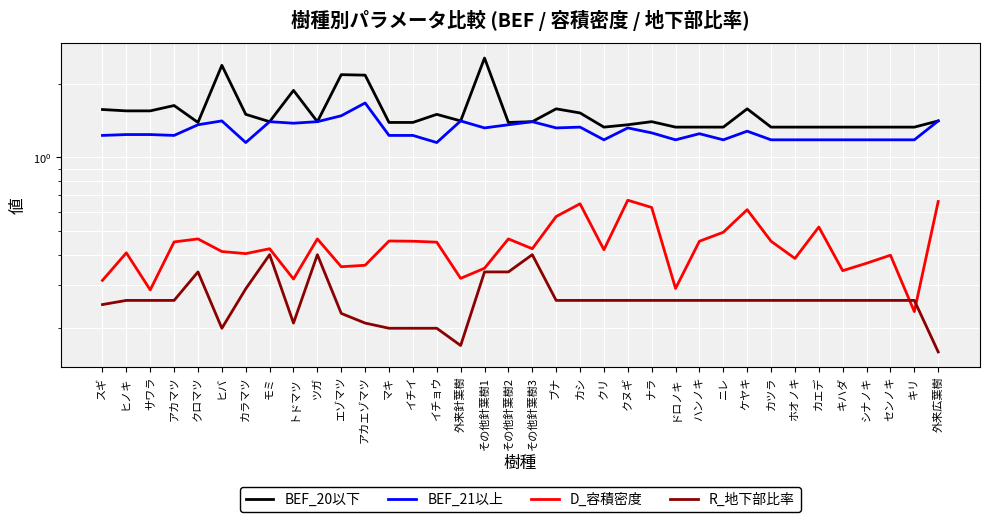

How many interior local valleys does the BEF_21以上 series have?

9